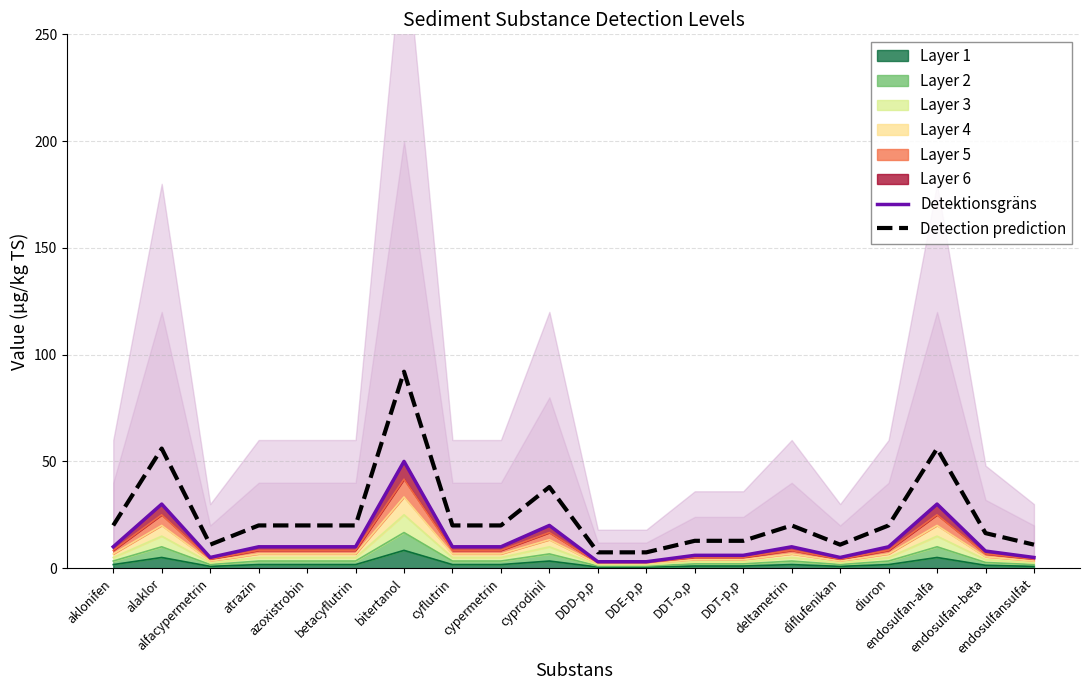

What is the difference between the maximum and second lowest values in the Detektionsgräns series?

47.0